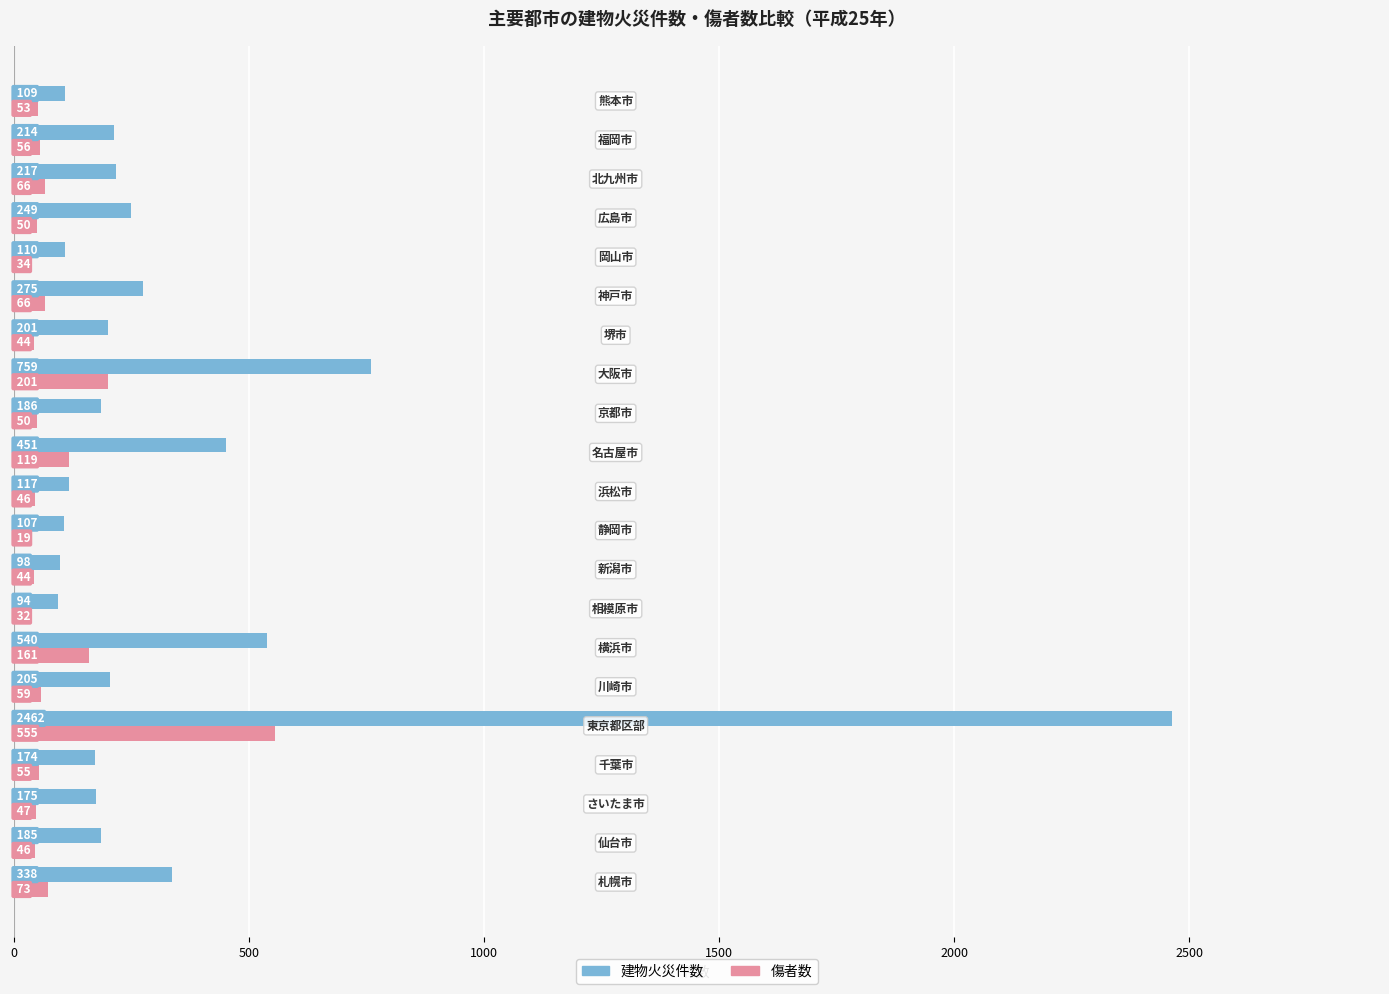

Count the number of categories in the chart.

21